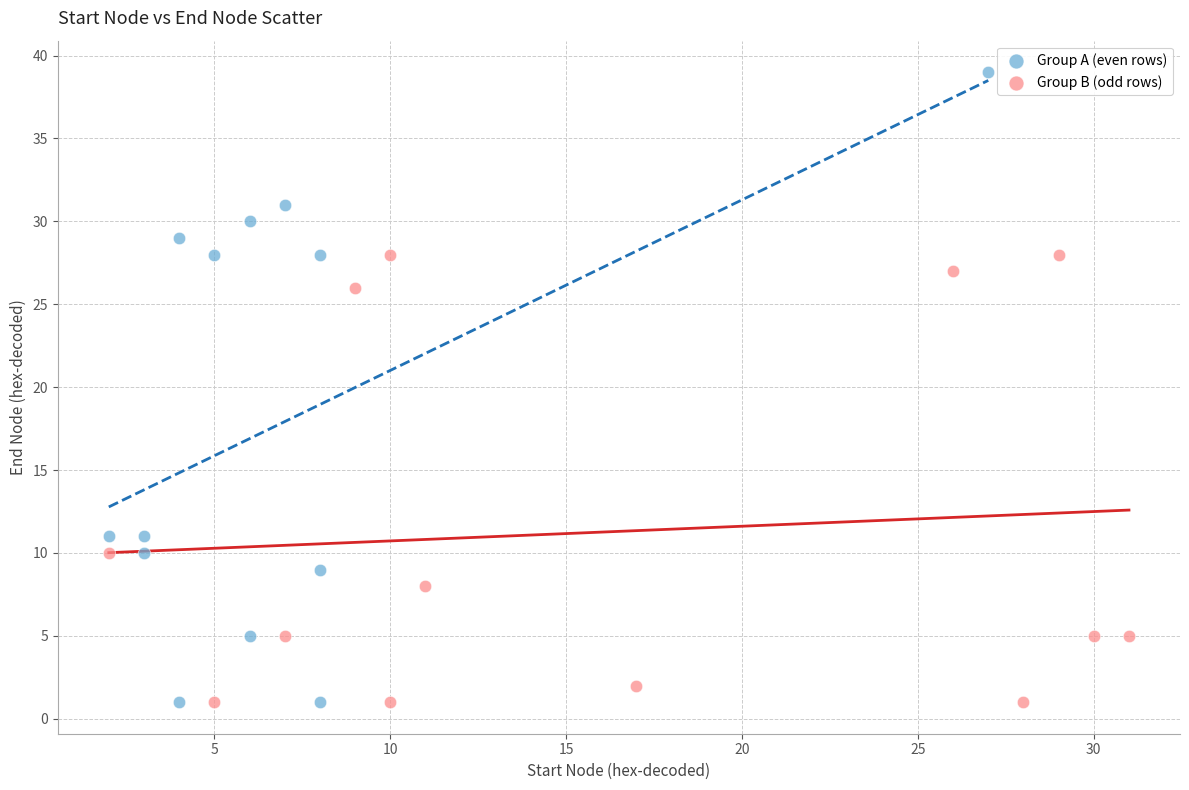

Which series contains the highest Y value?

Group A (even rows)